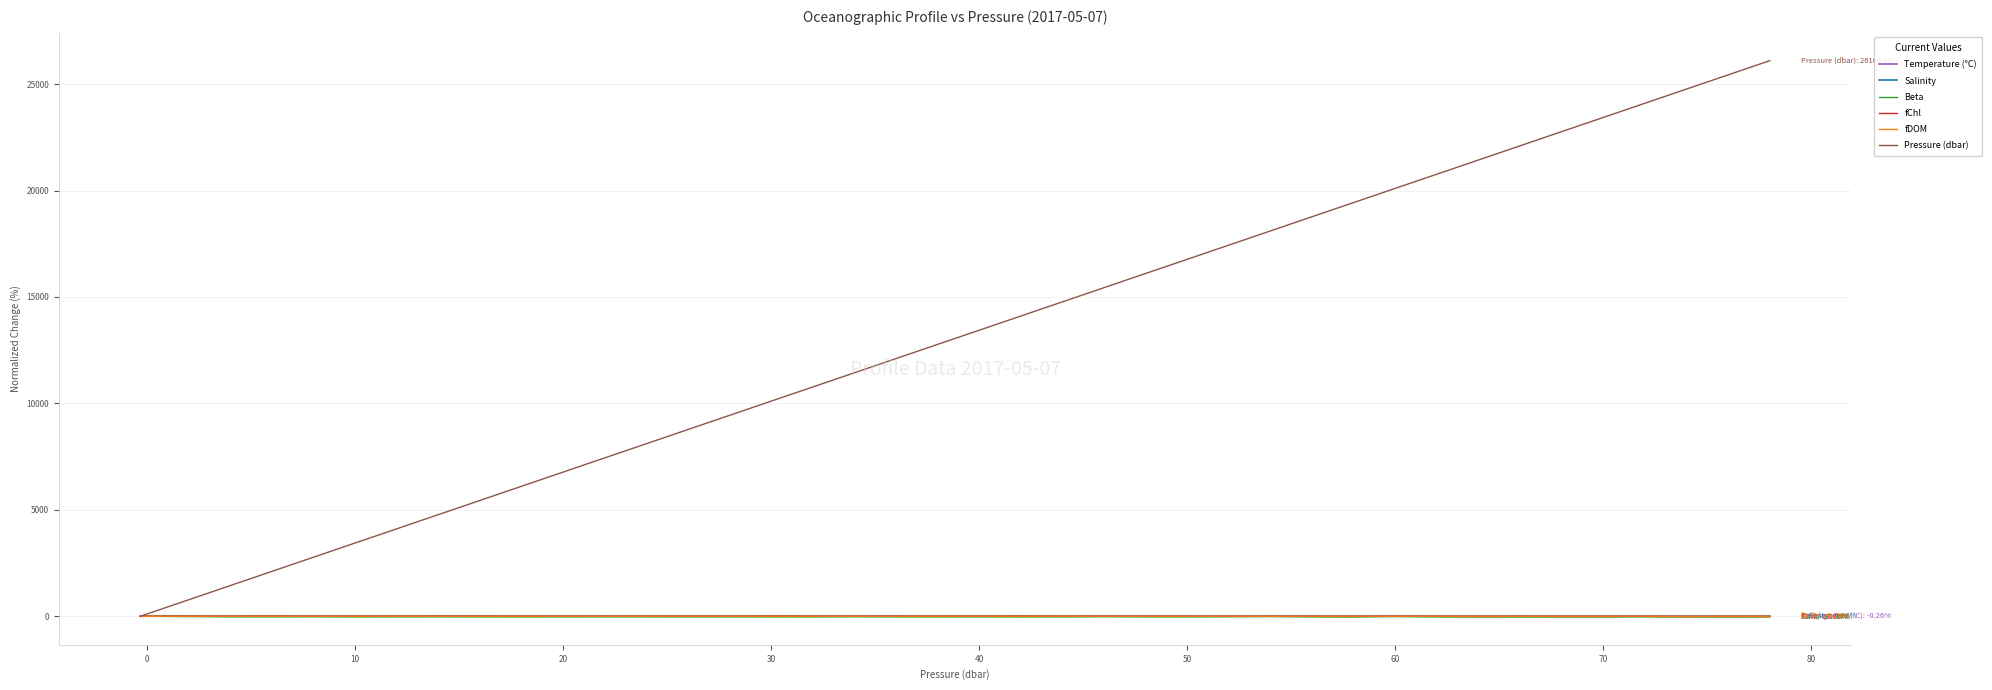

Which series has the largest range (max minus min)?

Pressure (dbar)